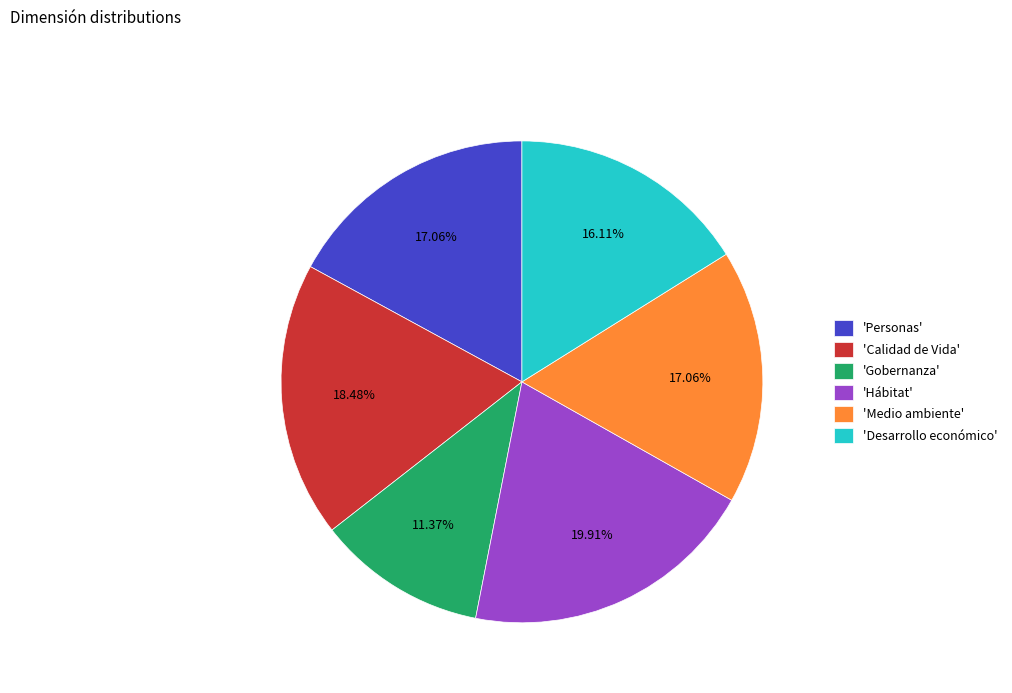

Which category has the biggest portion of the pie?

'Hábitat'